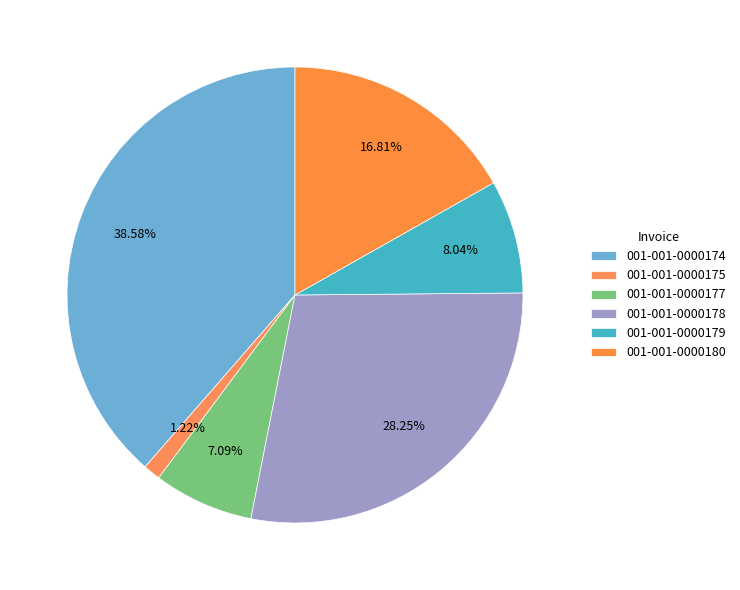

Rank the categories by value from lowest to highest.

001-001-0000175, 001-001-0000177, 001-001-0000179, 001-001-0000180, 001-001-0000178, 001-001-0000174